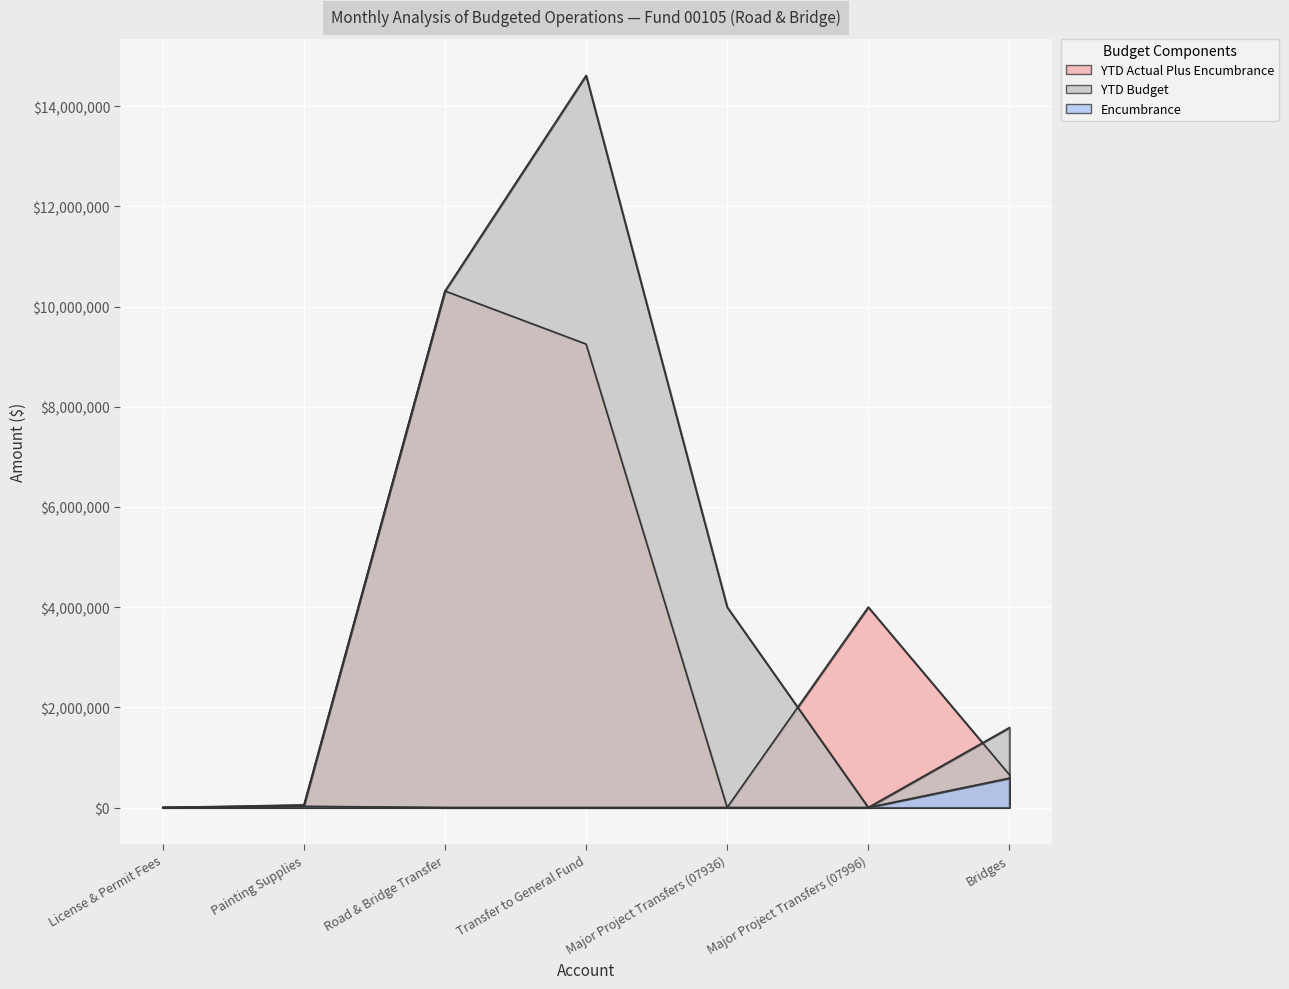

List the series in order of their overall mean, lowest first.

Encumbrance, YTD Actual Plus Encumbrance, YTD Budget